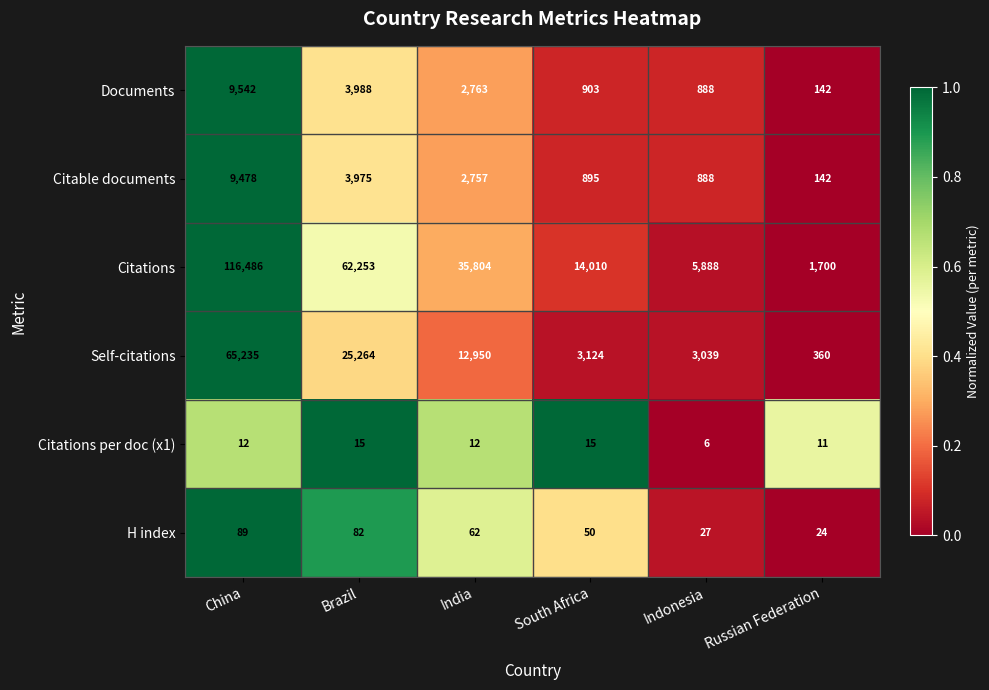

Is it true that Documents equals 142 at Russian Federation?

True